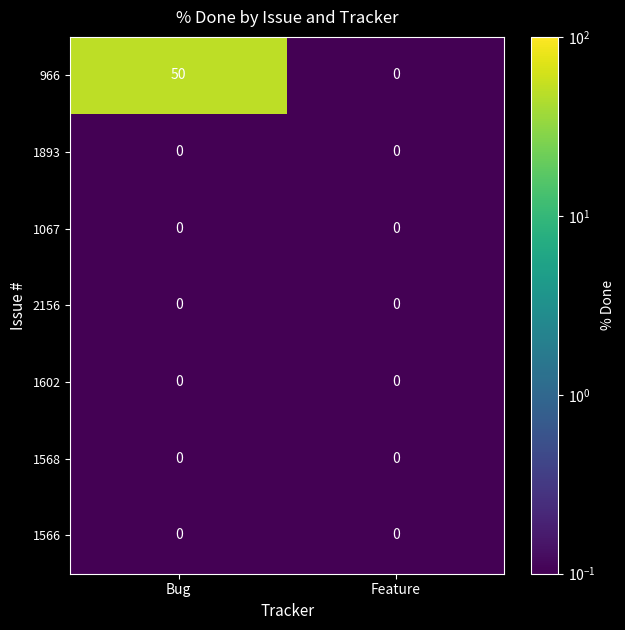

At which category does the chart reach its peak across all series?

Bug